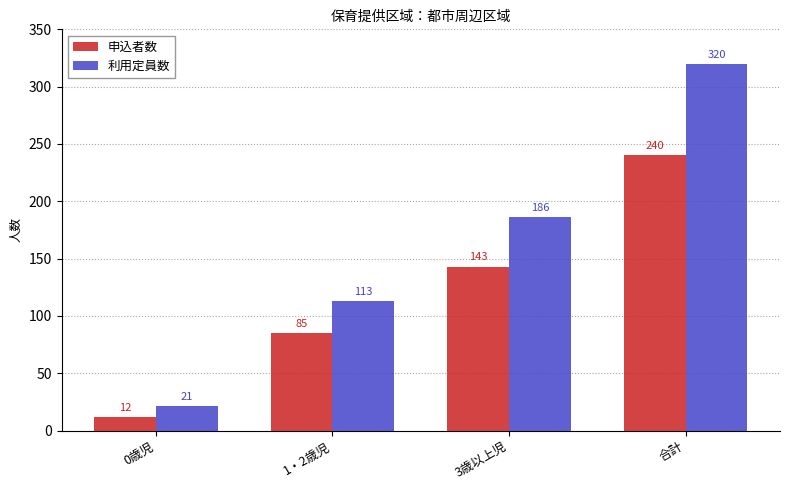

What value does the 申込者数 series have at 3歳以上児, to the nearest 5?

145